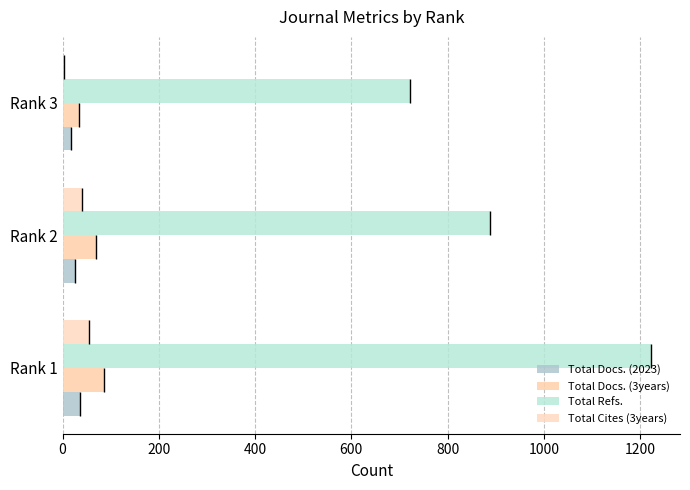

At 200, list the series in order from smallest to largest.

Total Docs. (2023), Total Cites (3years), Total Docs. (3years), Total Refs.